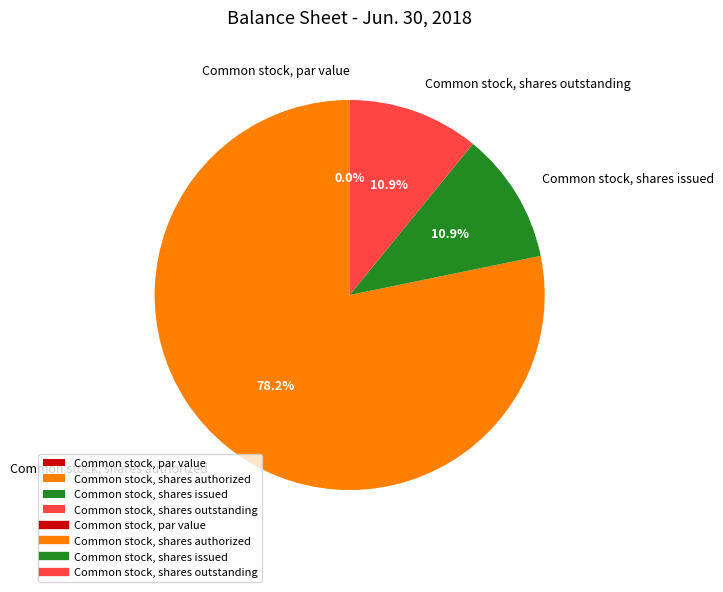

To the nearest percent, what is the difference between the largest and smallest slice percentages?

78%